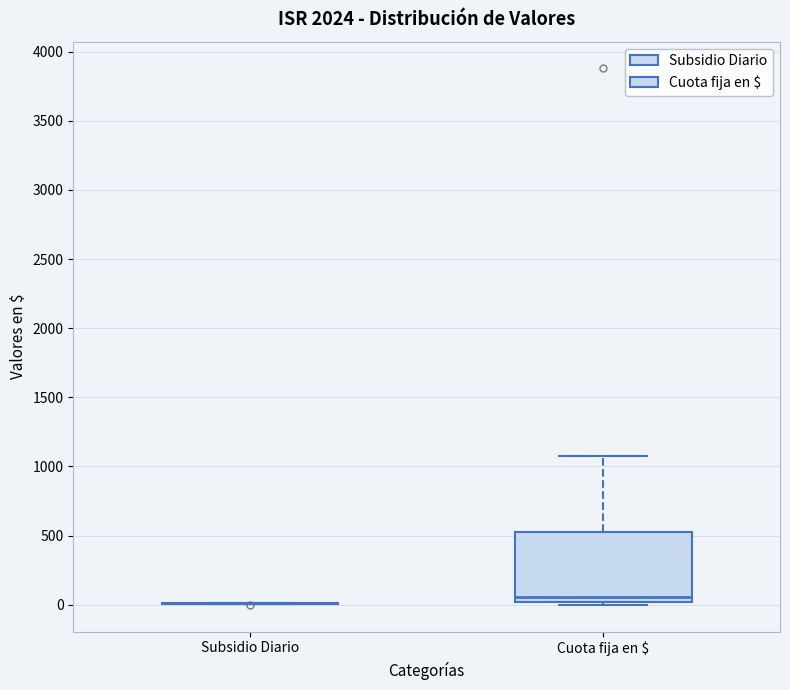

Reading left to right, read every box against the y-axis: the position of its median line, the range the box covers, and the ends of its whiskers. The values are not printed on the chart, so give them approximately, as read against the axis.

Subsidio Diario: box collapsed to a line at 0, whiskers 0 to 0
Cuota fija en $: median 50, box 0 to 500, whiskers 0 (just below the box's lower edge) to 1100